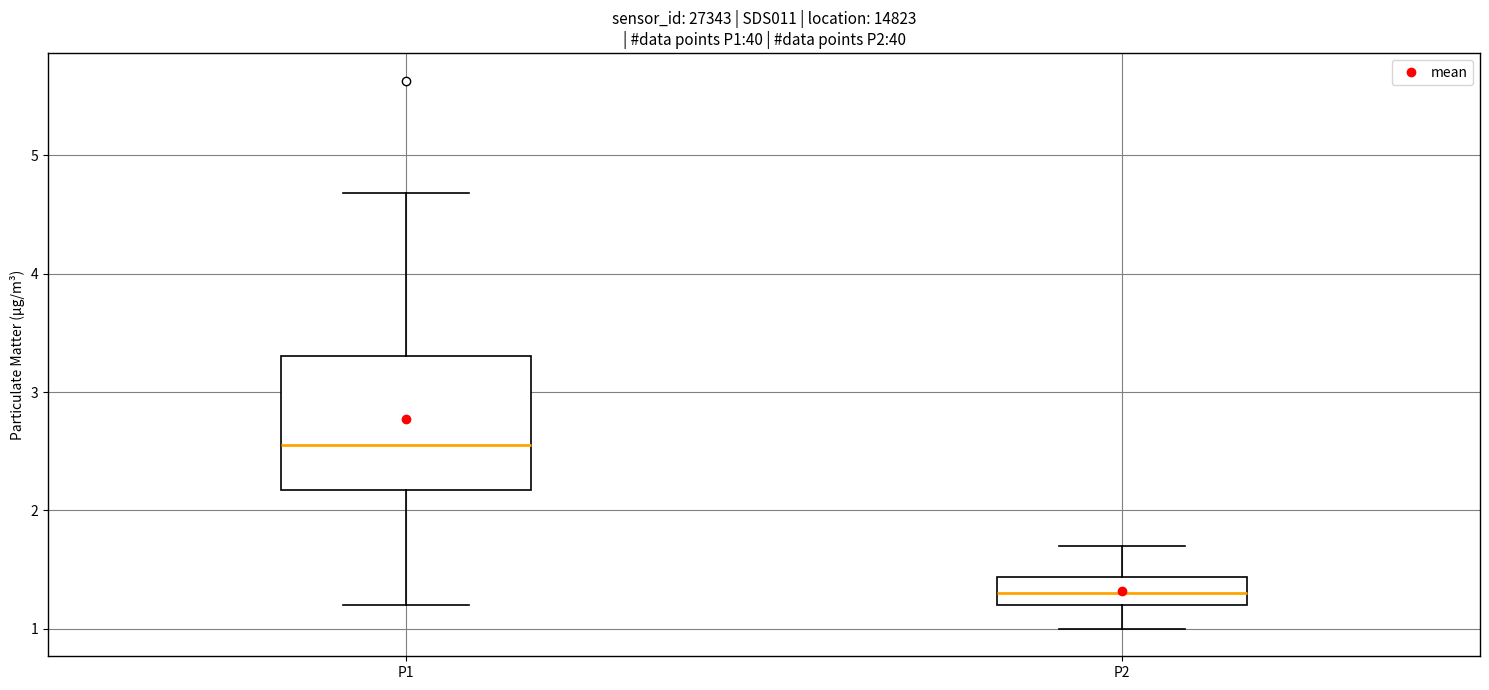

Which box is the tallest, from its lower edge to its upper edge?

P1